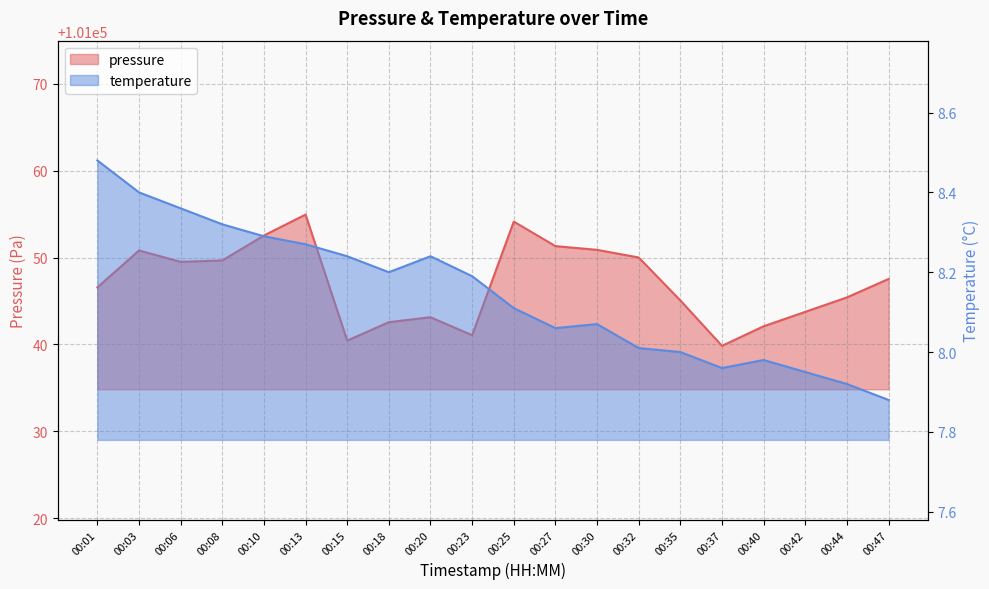

What is the spread (max minus min) of values at 00:40?

101034.1